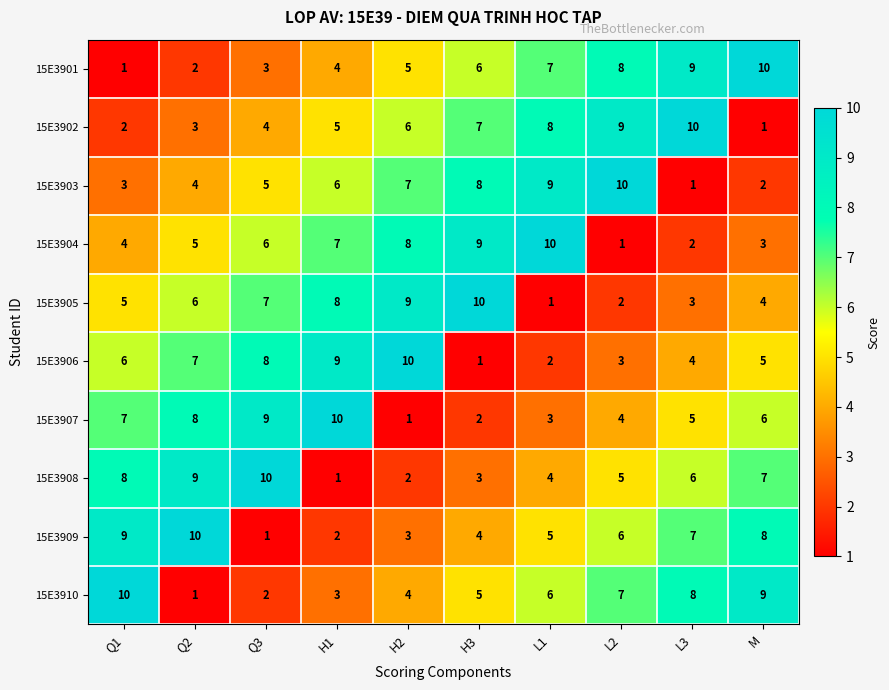

How many series are shown in this chart?

10